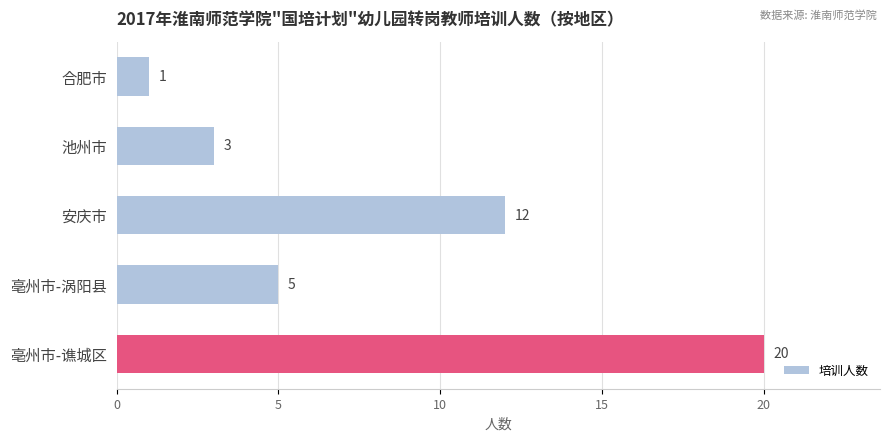

Reading bottom to top, list all the values displayed in this chart.

亳州市-谯城区=20	亳州市-涡阳县=5	安庆市=12	池州市=3	合肥市=1